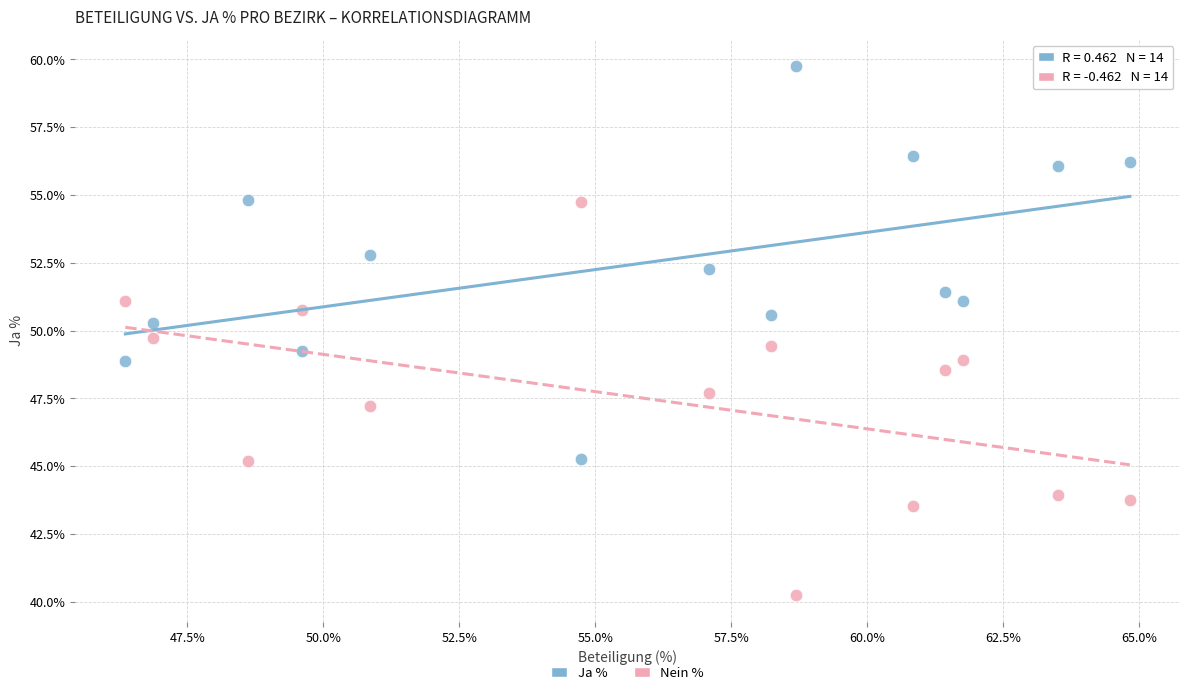

What is the X range (max minus min) for the scatter plot?

18.5